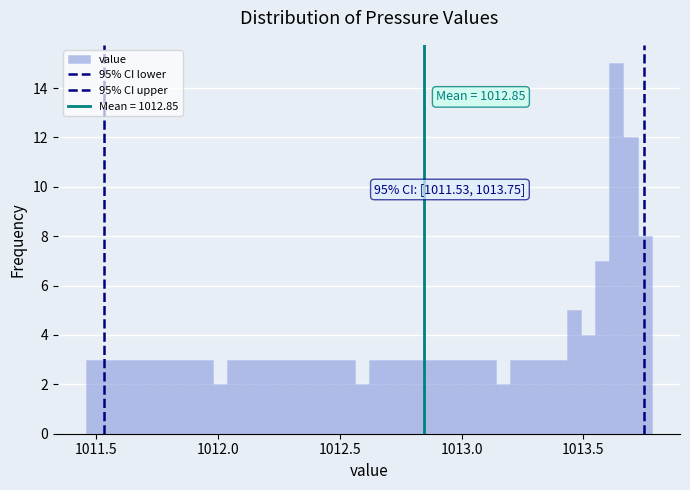

Around what value on the x-axis is the tallest bar? Give the approximate position of its centre, as read against the axis.

1013.65